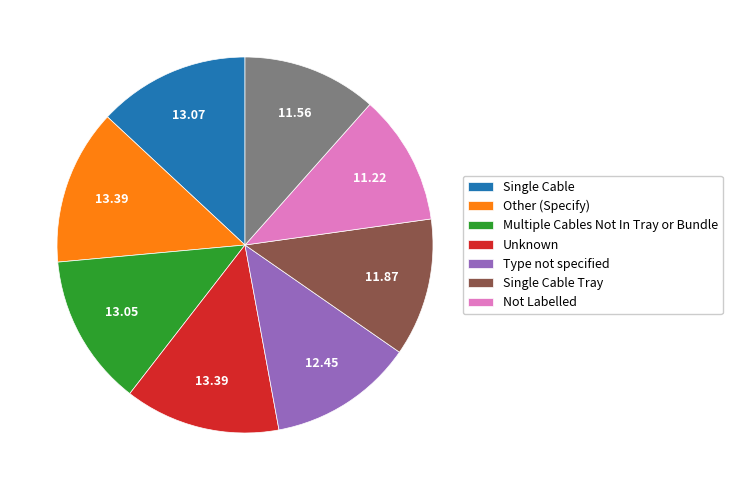

Does any single category account for the majority?

No